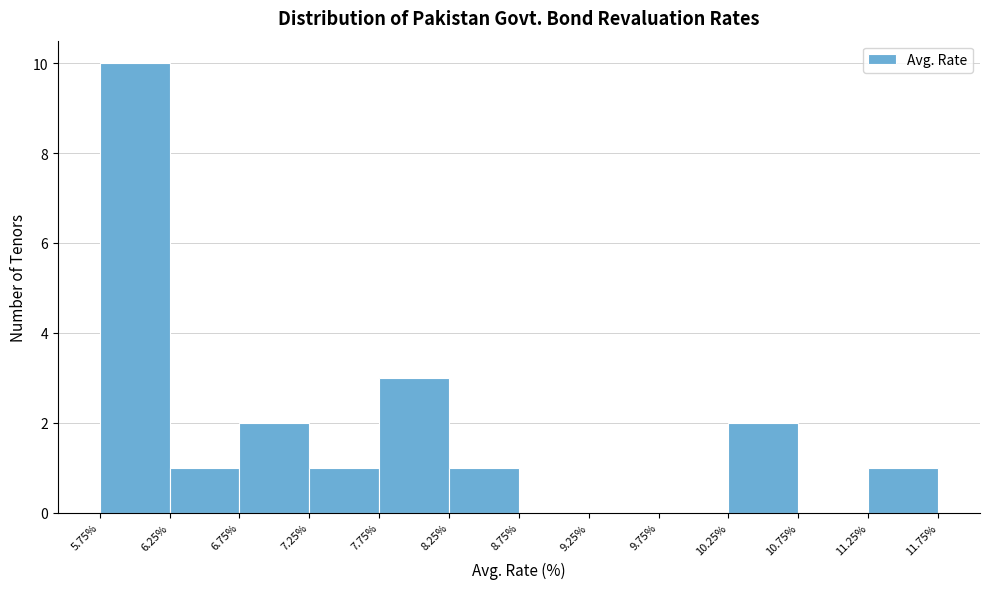

How tall is the bar that spans 8.25% to 8.75% on the x-axis? The values are not printed on the chart, so give them approximately, as read against the axis.

1